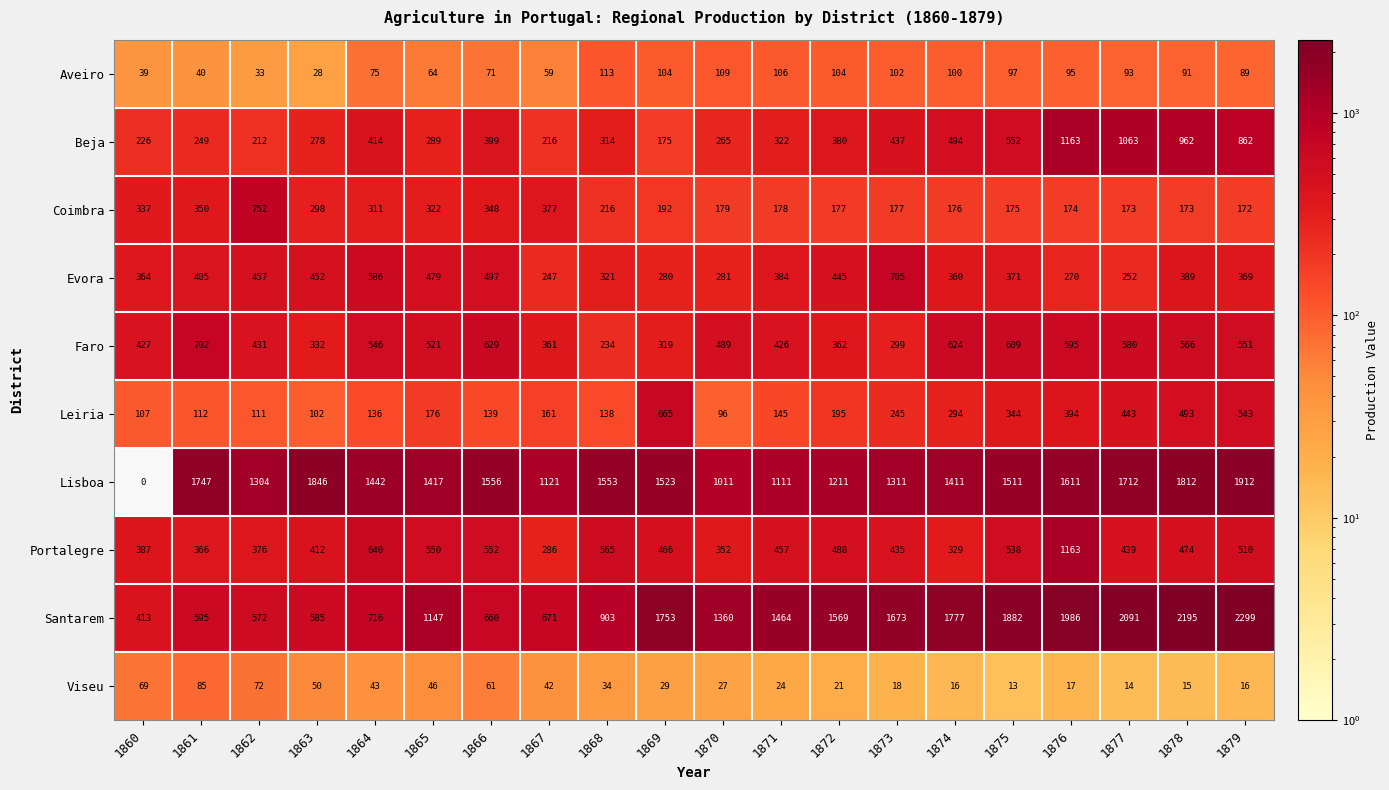

How many values in the Aveiro series are below 93?

10